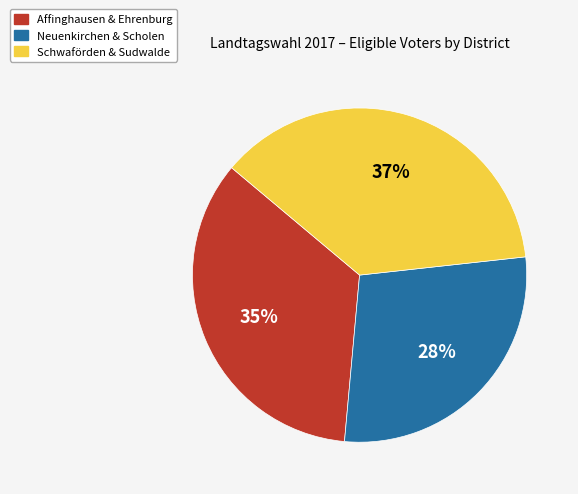

Is there a majority slice in this chart?

No